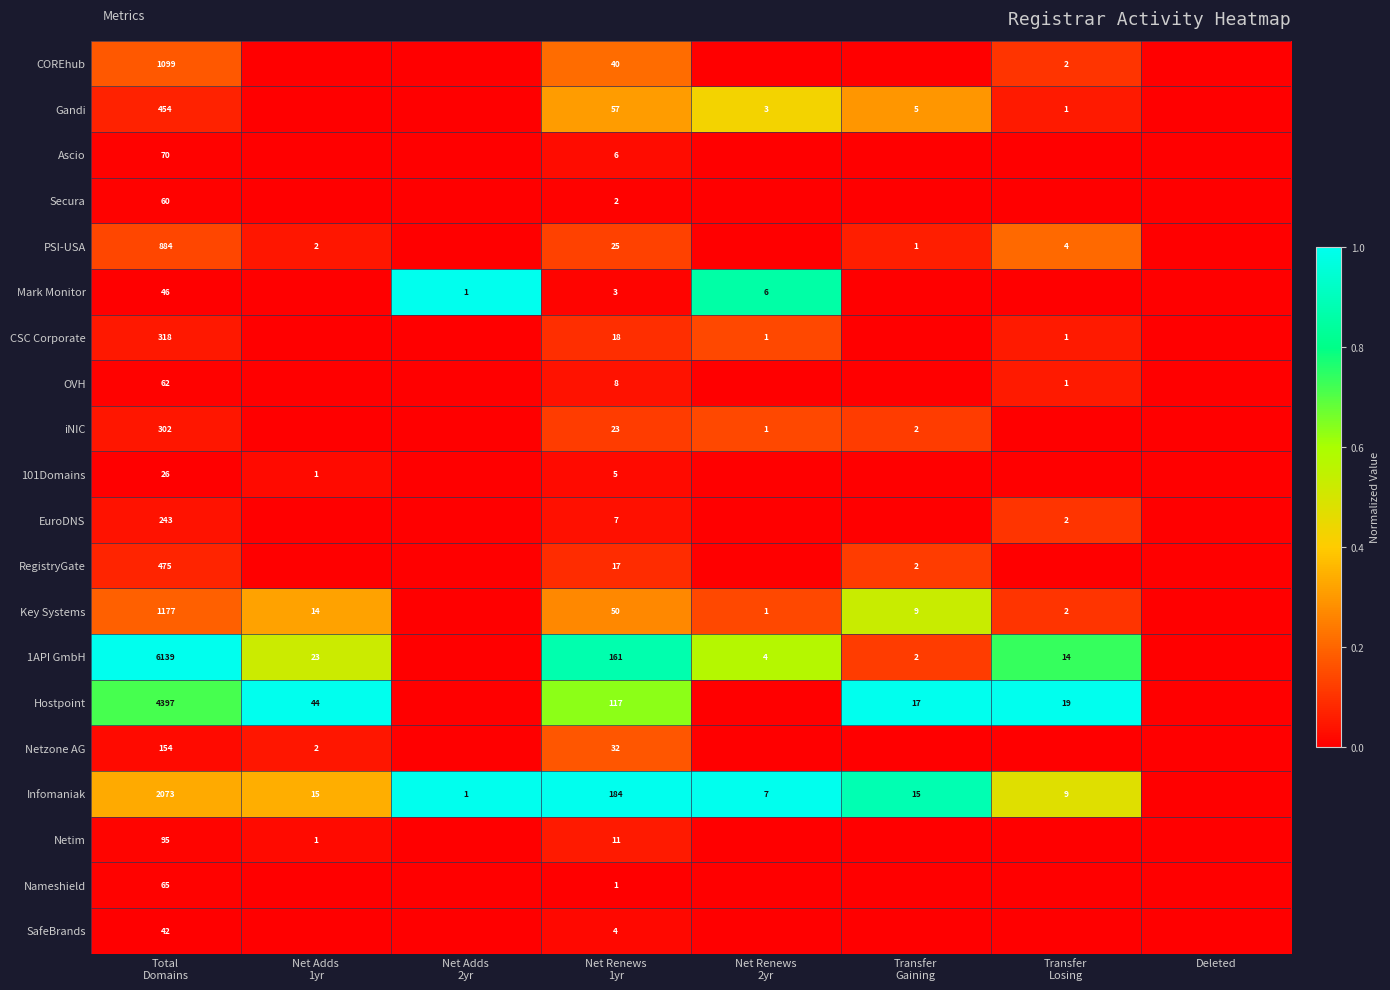

How many data points in iNIC are above 0?

4